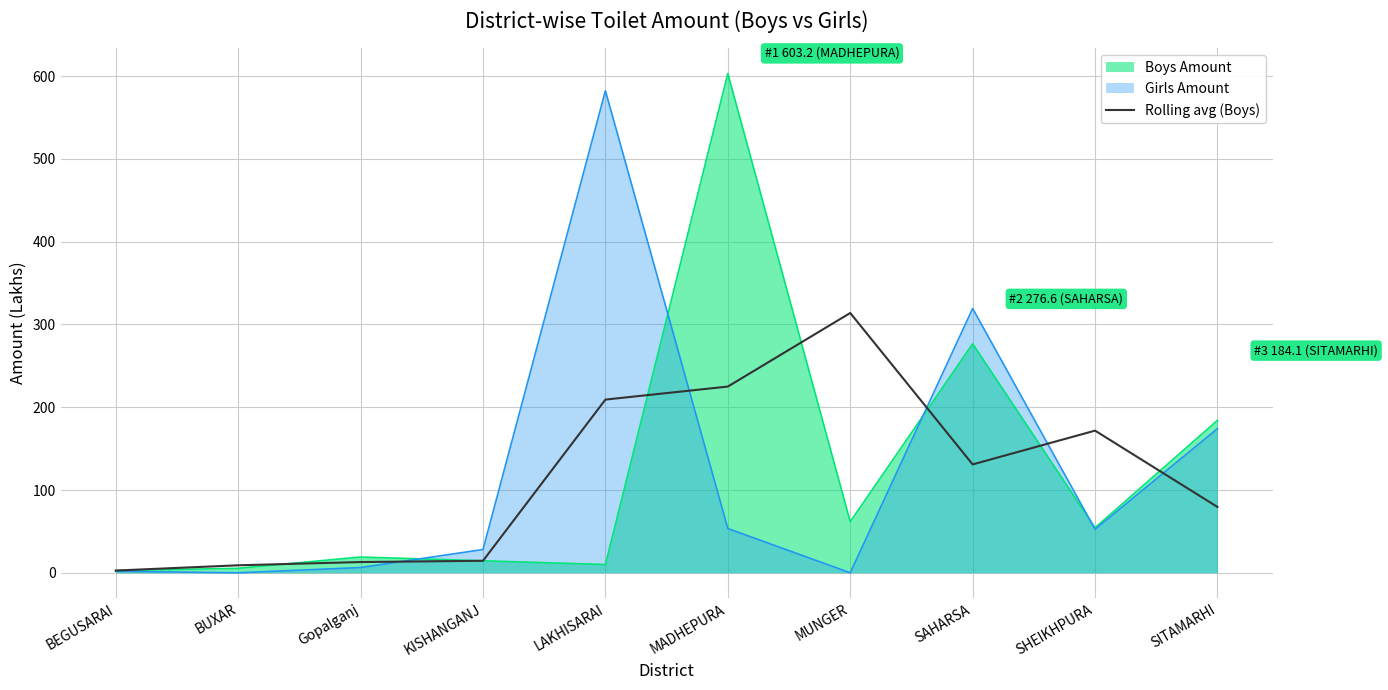

What is the label of the 2nd point from the right?

SHEIKHPURA